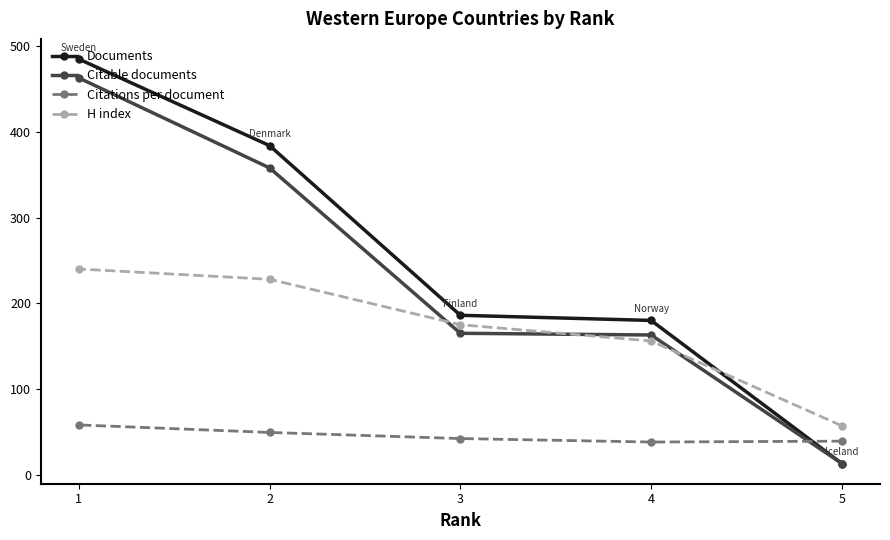

True or false: Citable documents has a value of 358.0 at 2.

True